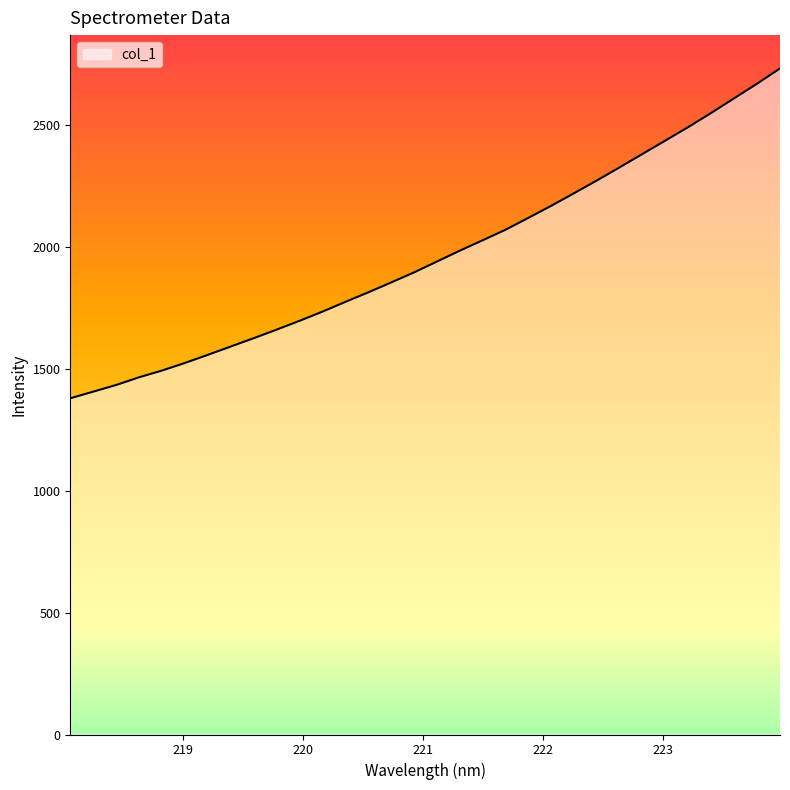

True or false: there are more than 0 points higher than both neighbors.

False